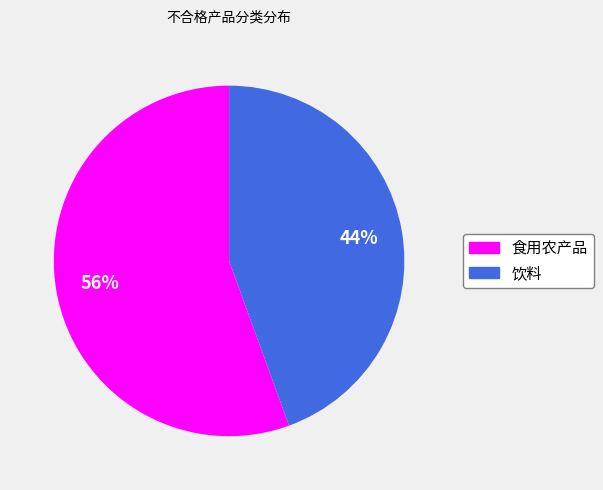

What percentage is the 食用农产品 slice, to the nearest percent?

56%